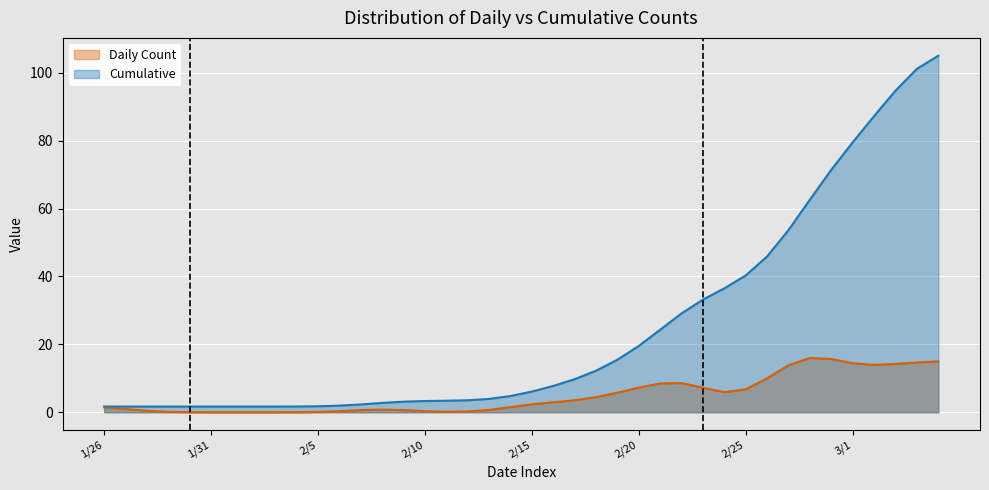

At which label is the value closest to 53?

32